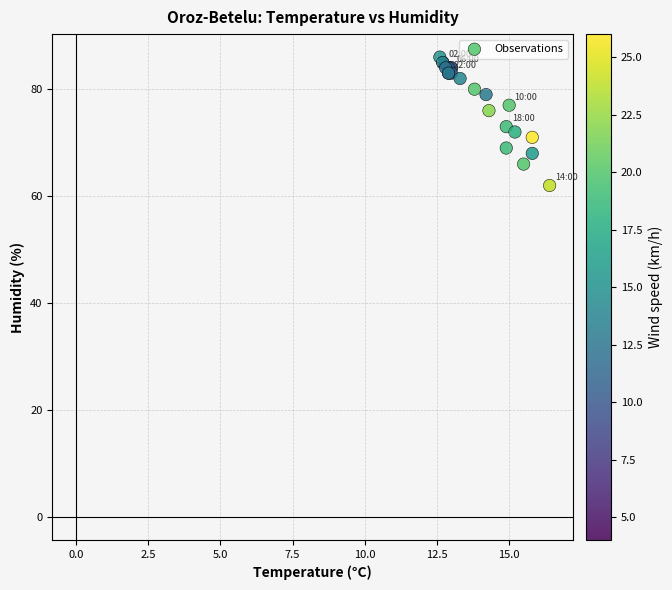

What Y value in the scatter plot is closest to 74?

73